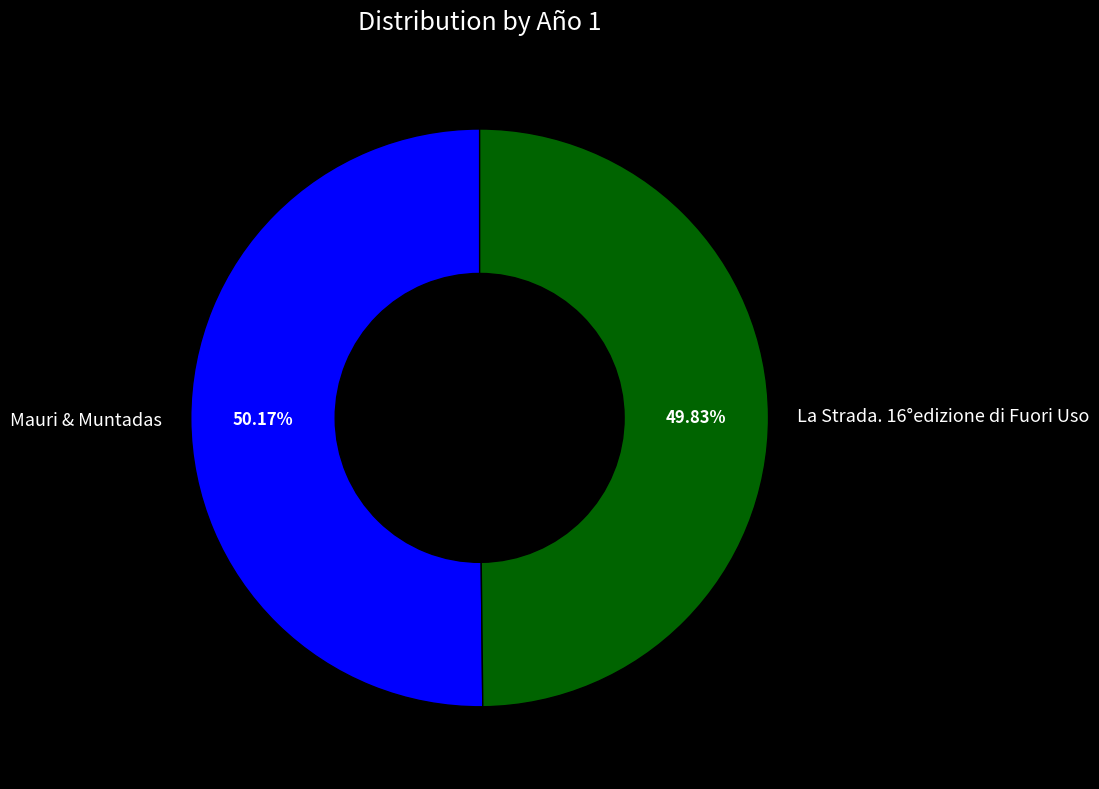

Is the sum of La Strada. 16°edizione di Fuori Uso and Mauri & Muntadas greater than half?

Yes